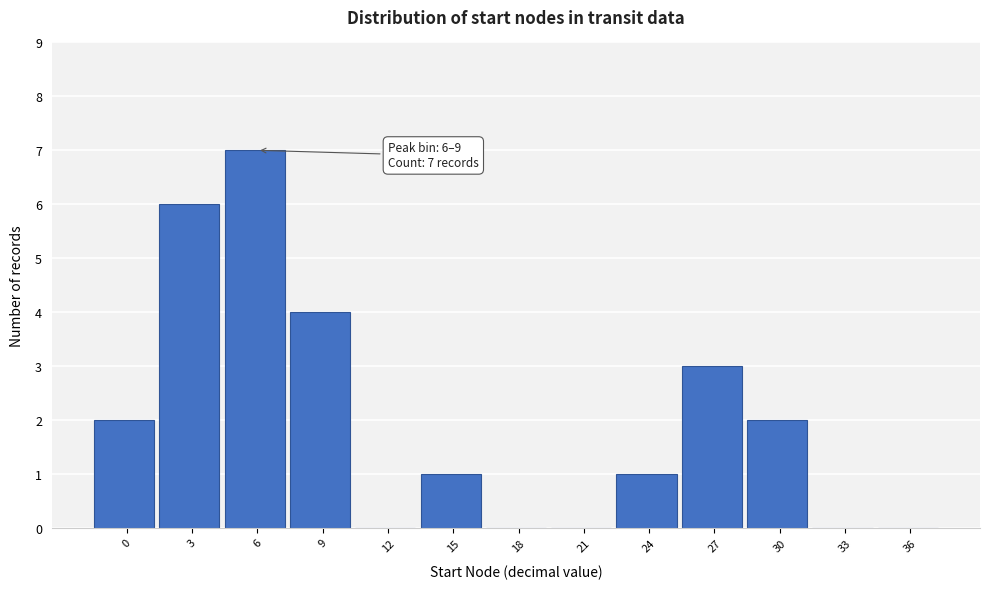

Reading left to right, extract all data points from this chart.

0=2	3=6	6=7	9=4	12=0	15=1	18=0	21=0	24=1	27=3	30=2	33=0	36=0